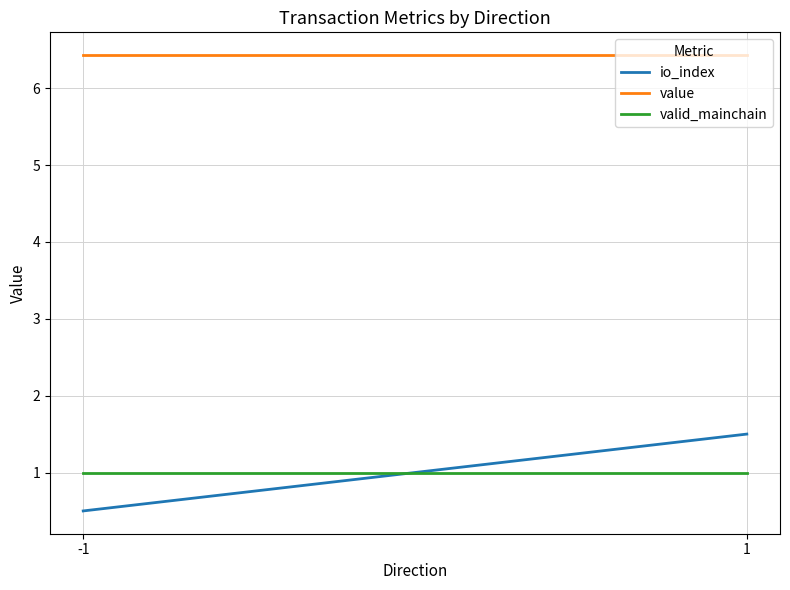

Rank the categories by valid_mainchain value from highest to lowest.

-1, 1